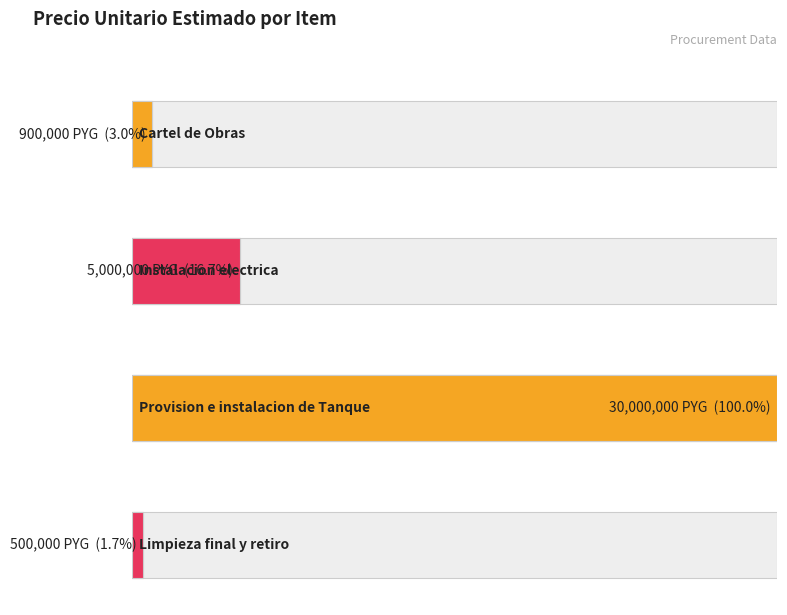

What is the difference between the maximum and minimum values?

29500000